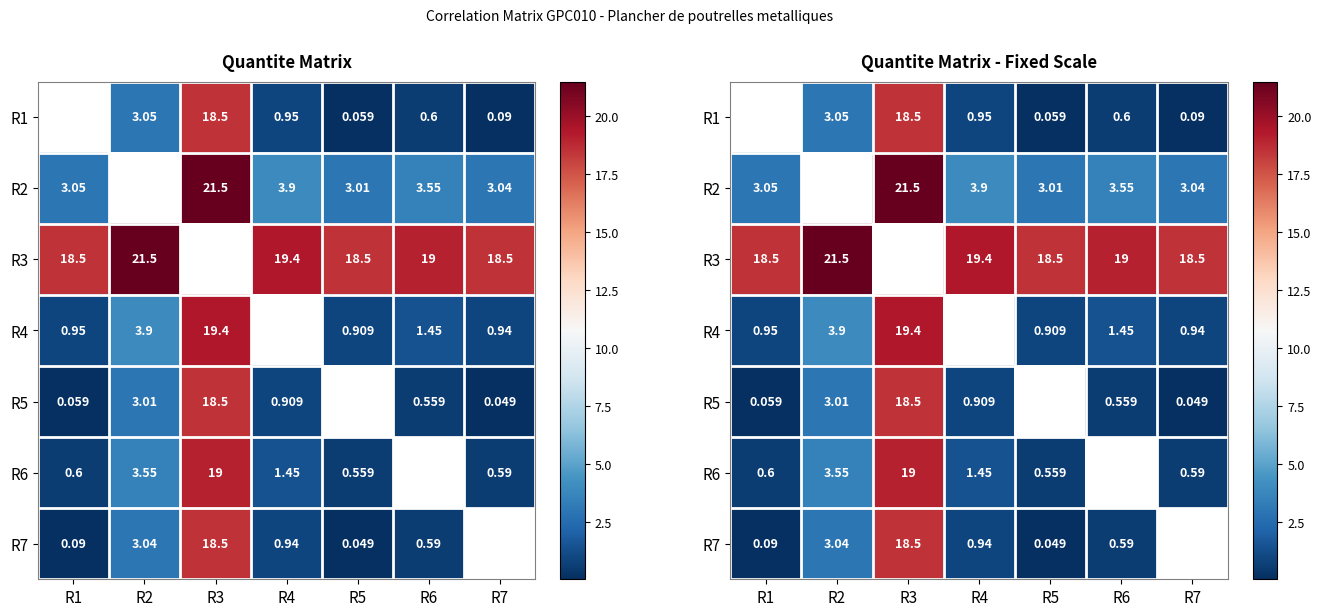

Is it true that R3 equals 19.4 at R4?

True